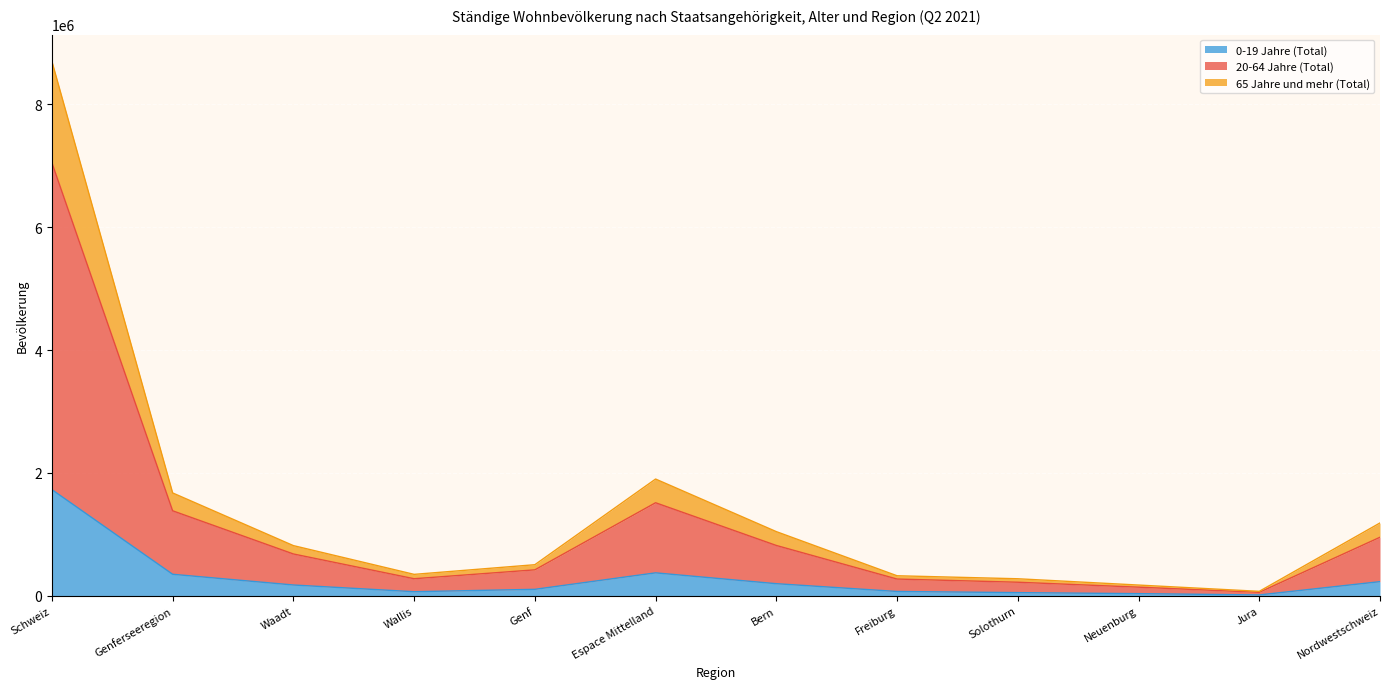

Is it true that Total equals 820123 at Bern?

True